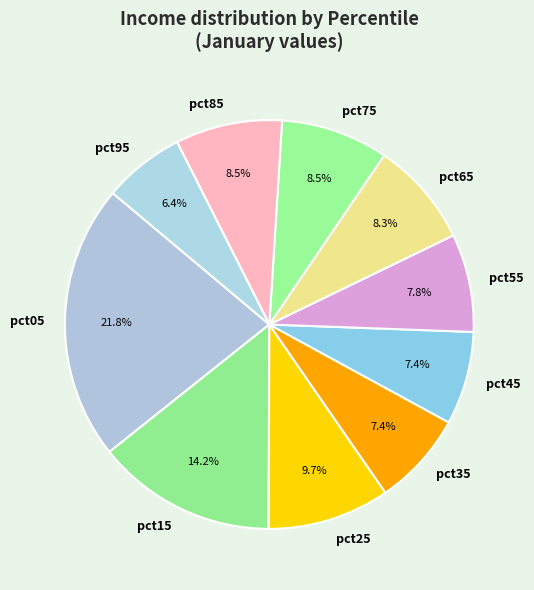

Which slice is the smallest?

pct95